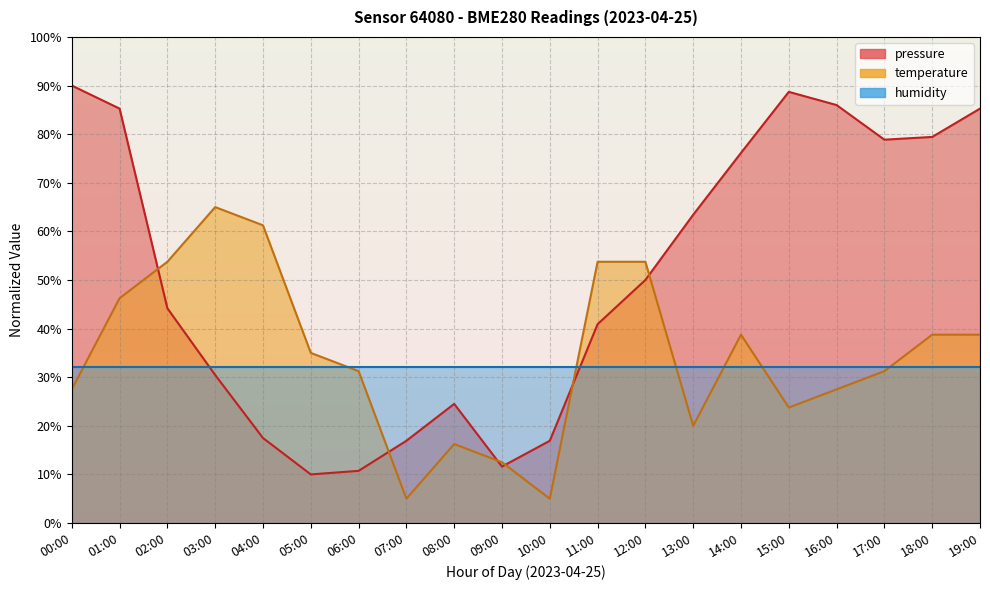

Which series has the largest range (max minus min)?

pressure